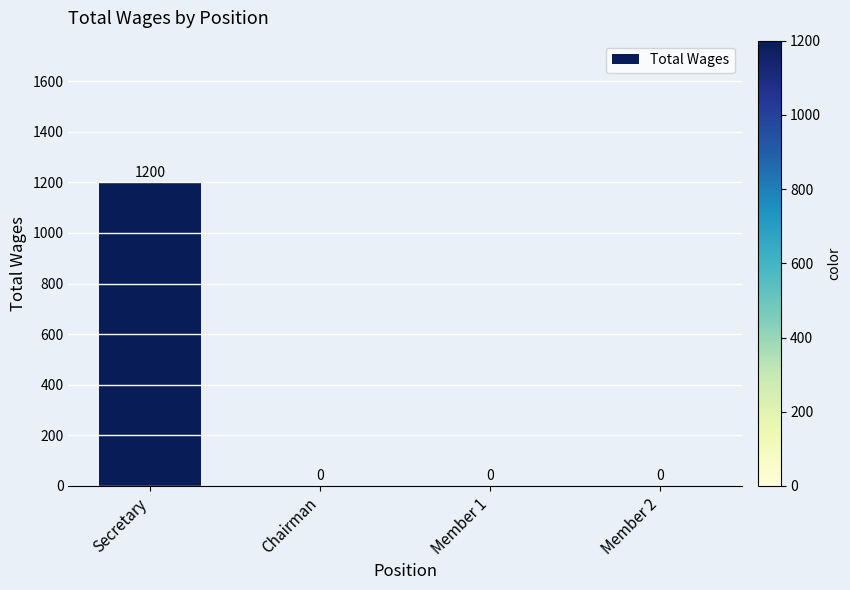

How many data points are above 0?

1